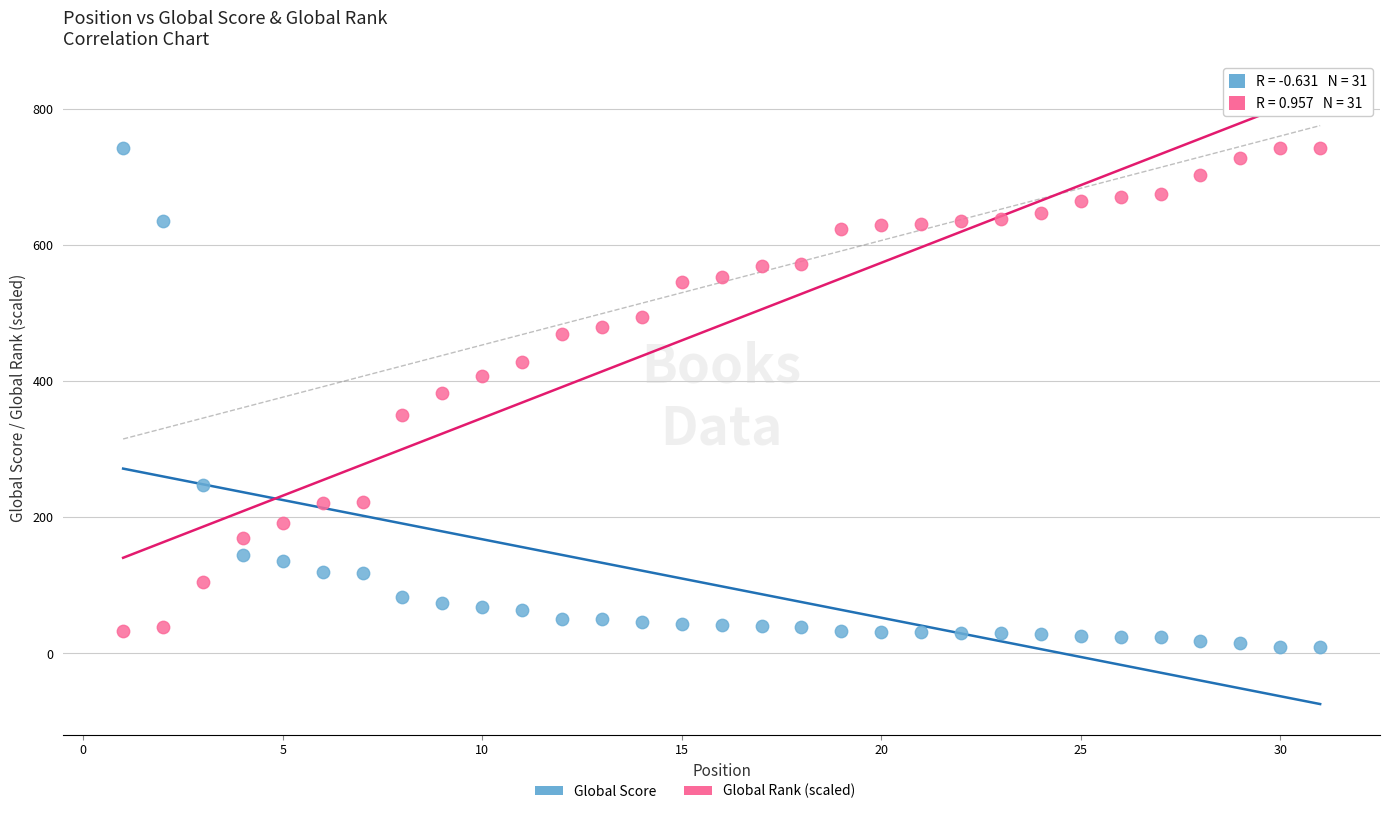

Across all data points, what is the range of Y values (max minus min)?

733.0